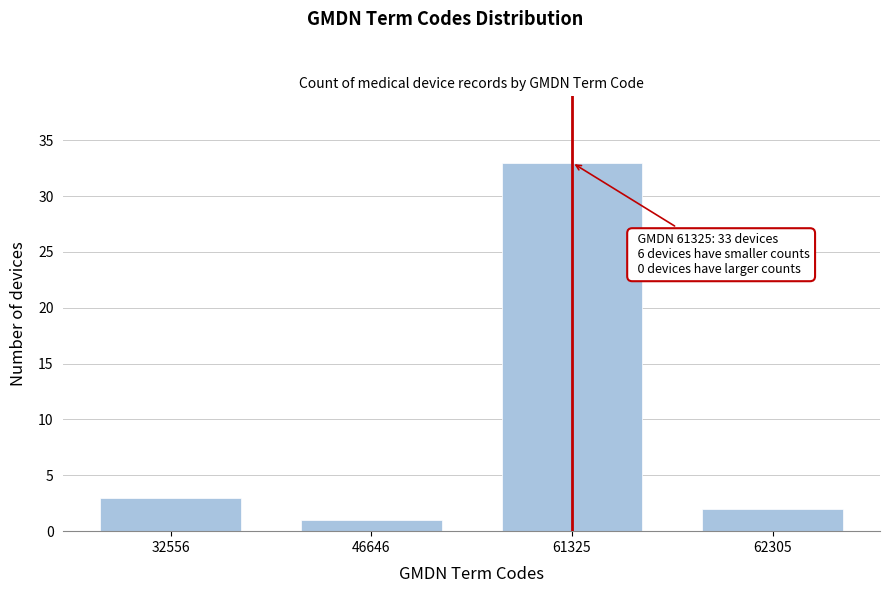

Reading left to right, list all the values displayed in this chart.

32556=3	46646=1	61325=33	62305=2